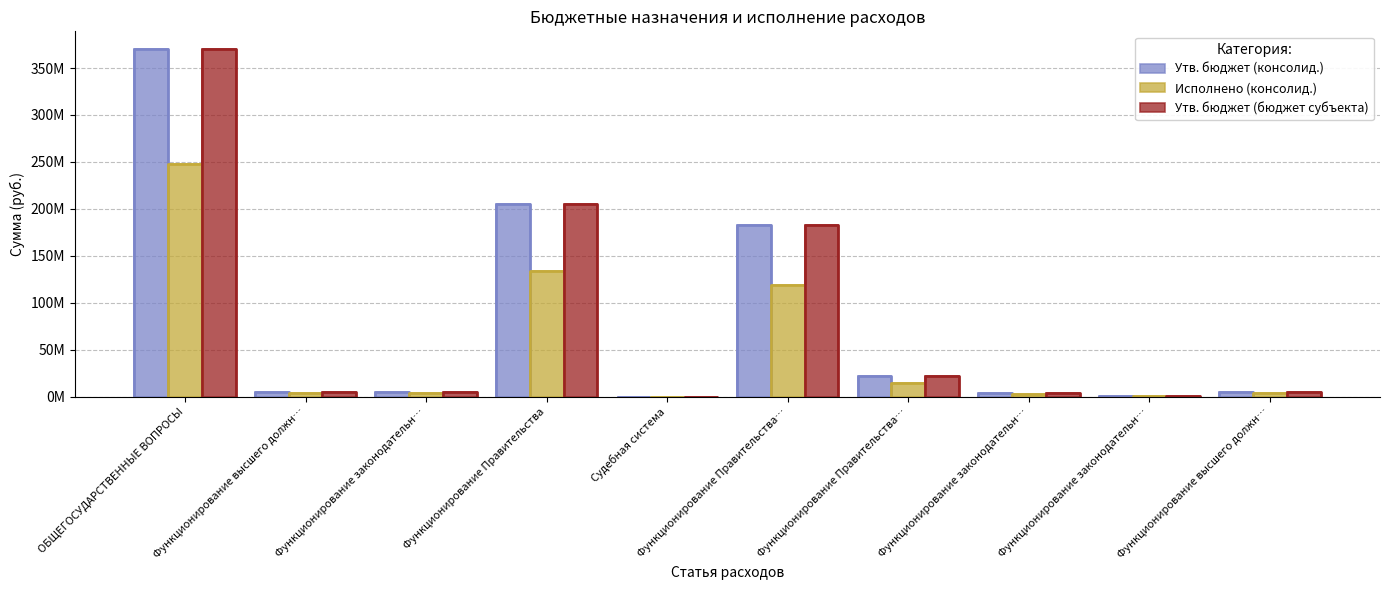

What are all the series names shown in the legend?

Утв. бюджет (консолид.), Исполнено (консолид.), Утв. бюджет (бюджет субъекта)